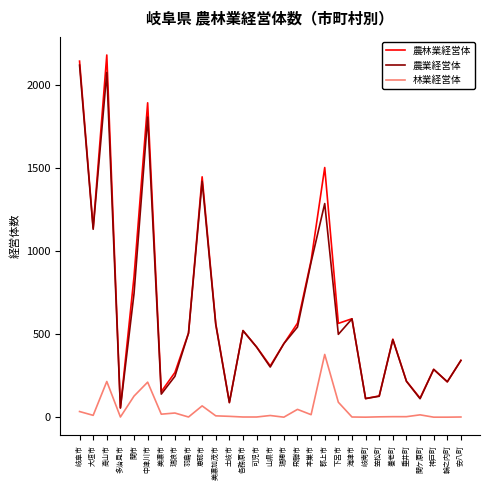

True or false: 農業経営体 and 林業経営体 cross at least once.

False